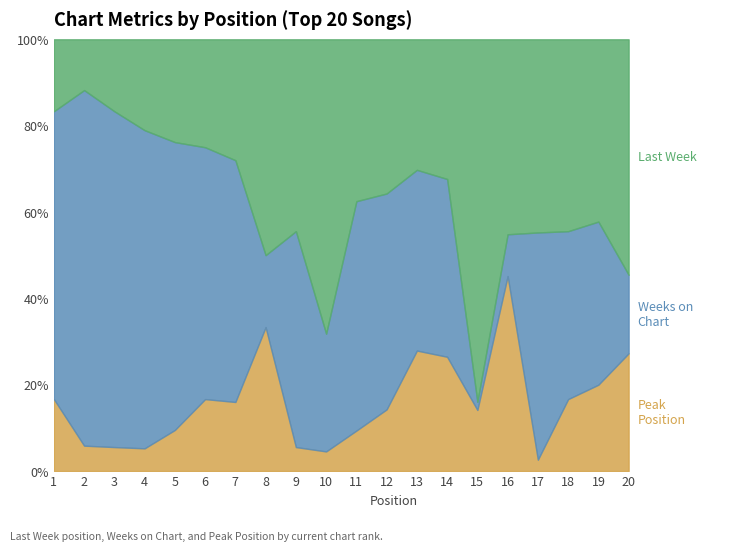

What is the sum of the Last Week values at 15 and 16?

103